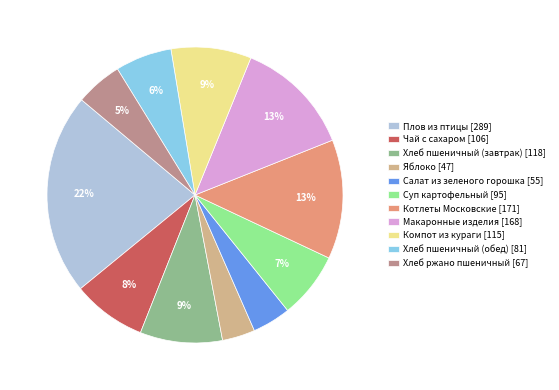

Approximately how many times larger is the value at Хлеб пшеничный (завтрак) [118] compared to Хлеб пшеничный (обед) [81]?

1.5